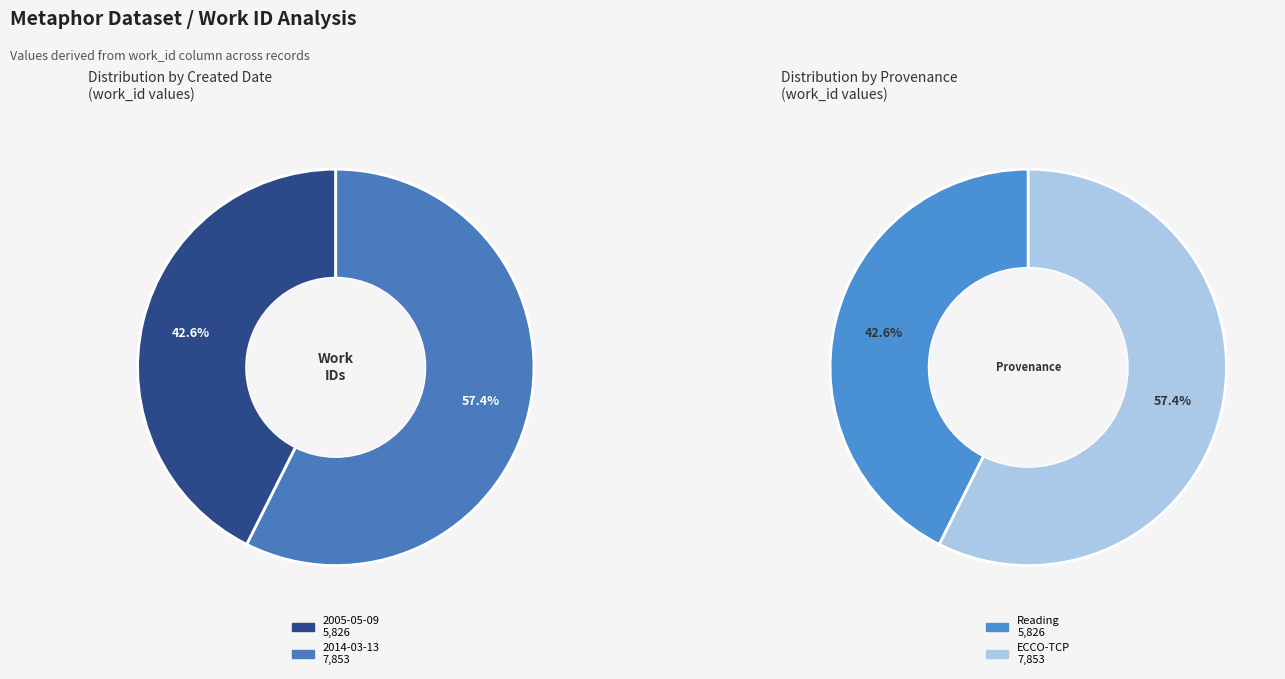

What is the majority slice?

2014-03-13